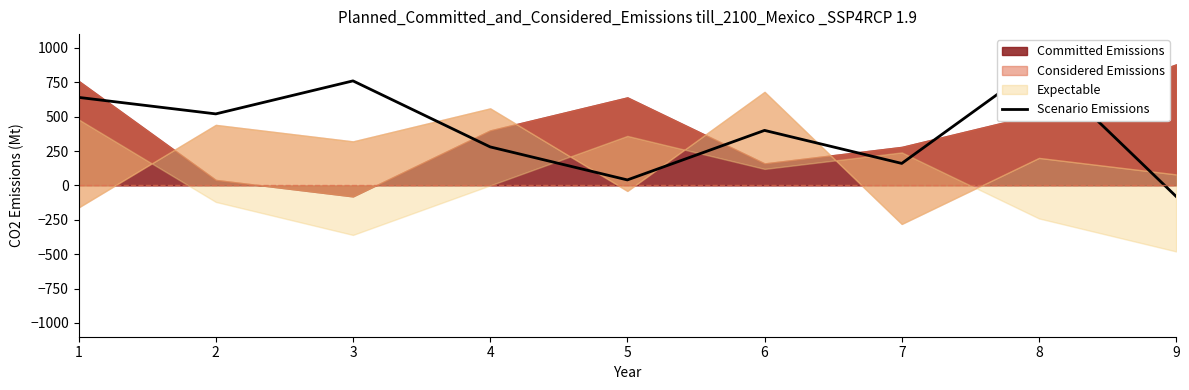

What is the difference between the second highest and second lowest values?

720